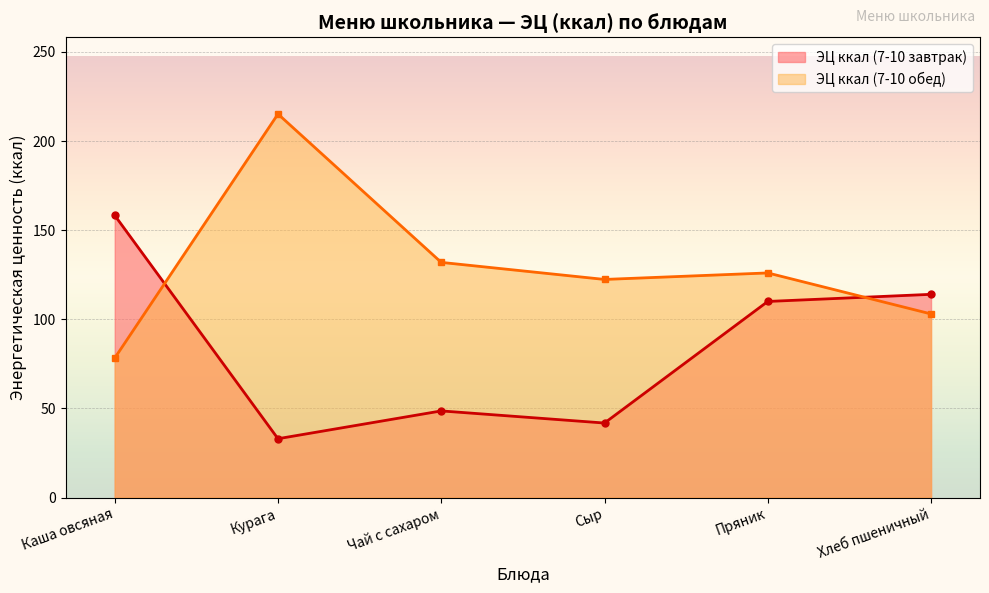

Rank the series by their average value, from lowest to highest.

ЭЦ ккал (7-10 завтрак), ЭЦ ккал (7-10 обед)